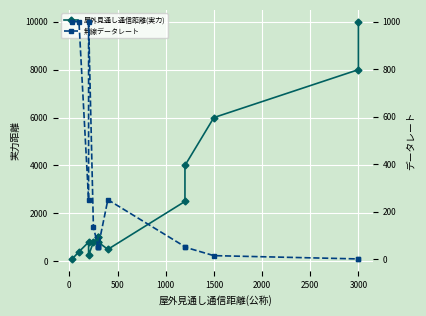

What is the spread (max minus min) of values at 2000?

948.1